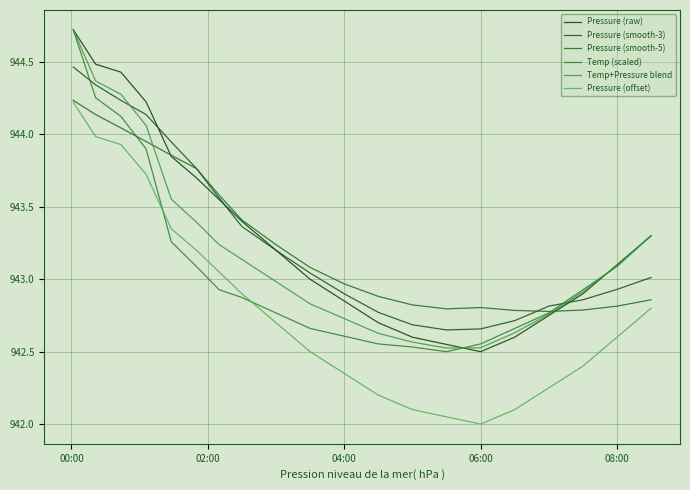

Count the number of data series in this chart.

6